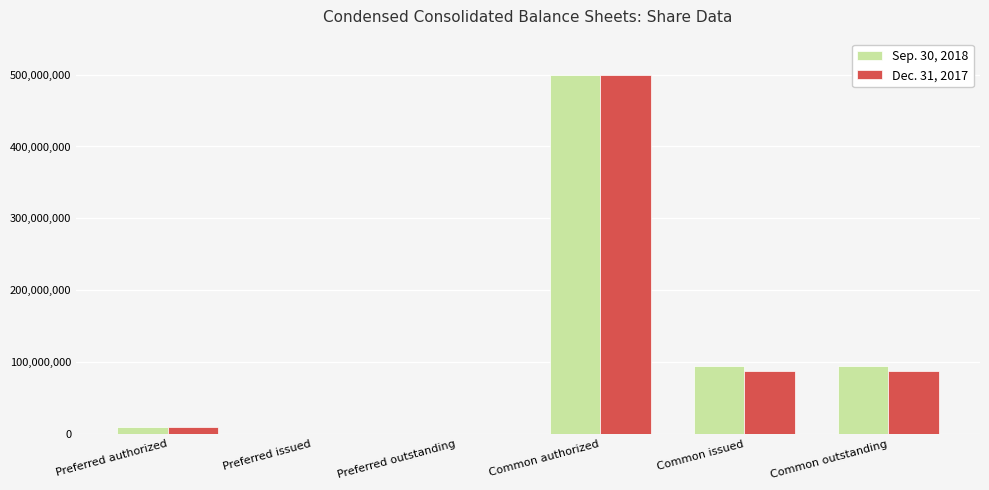

What is the maximum value shown in the chart?

500000000